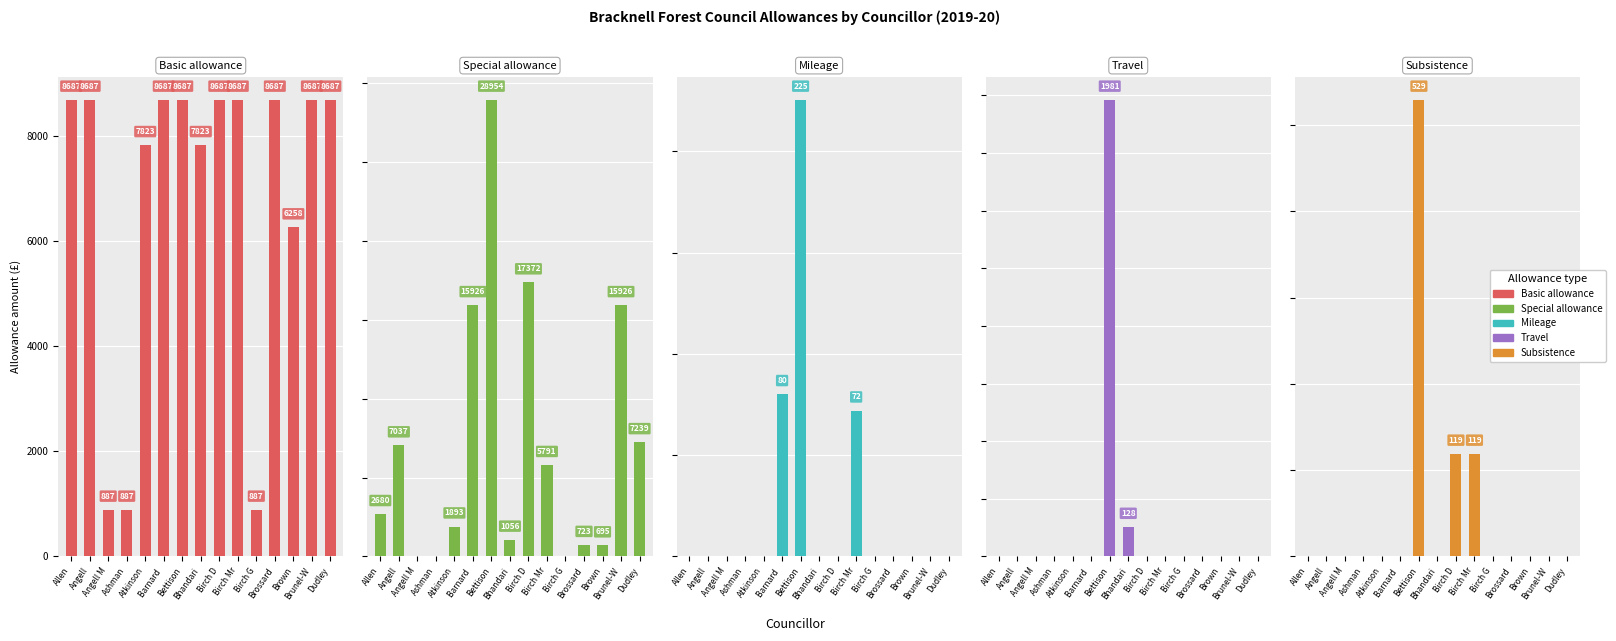

Rank the categories by Mileage value from highest to lowest.

Bettison, Barnard , Birch Mr, Allen, Angell, Angell M, Ashman, Atkinson, Bhandari, Birch D, Birch G, Brossard, Brown, Brunel-W, Dudley